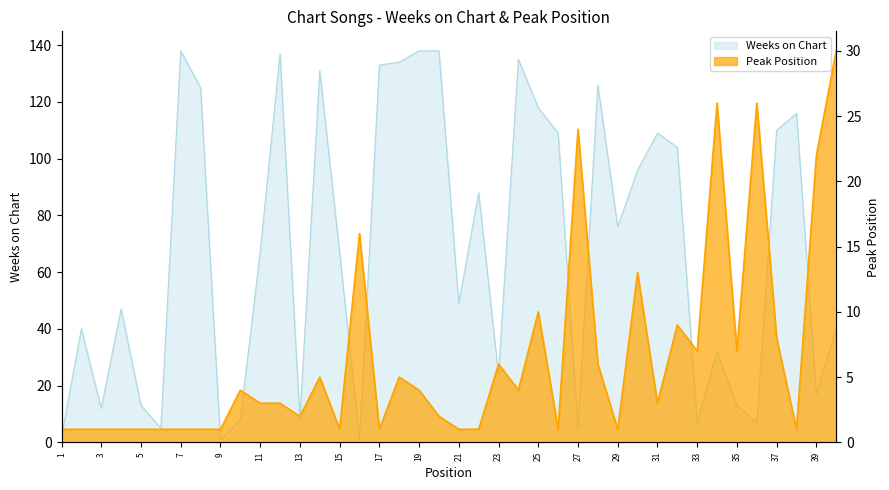

At which category is the sum across all series the highest?

19